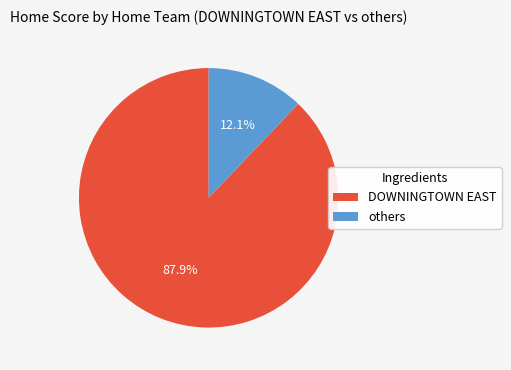

True or false: DOWNINGTOWN EAST accounts for 1% of the total.

False